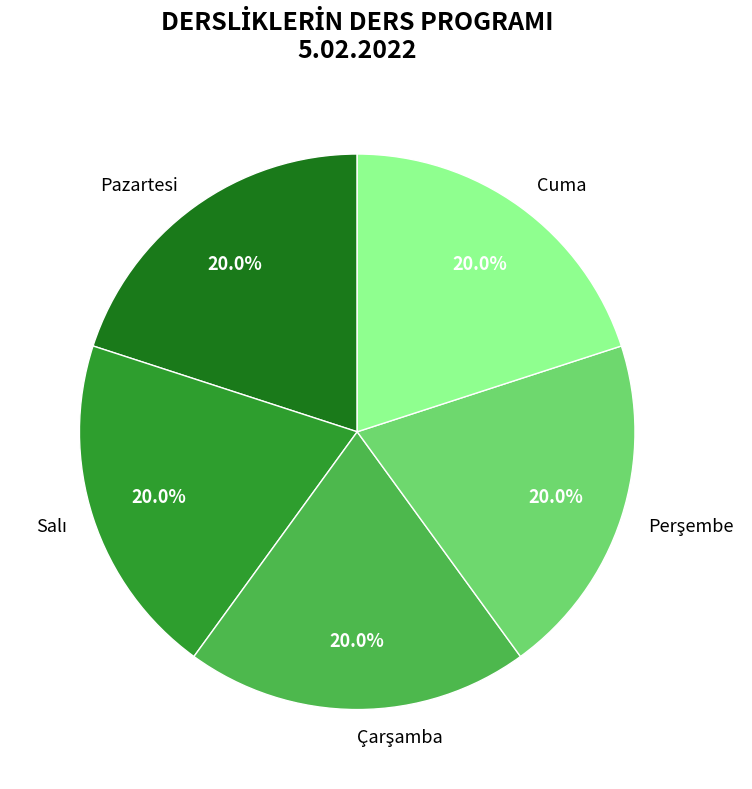

Is there a majority slice in this chart?

No